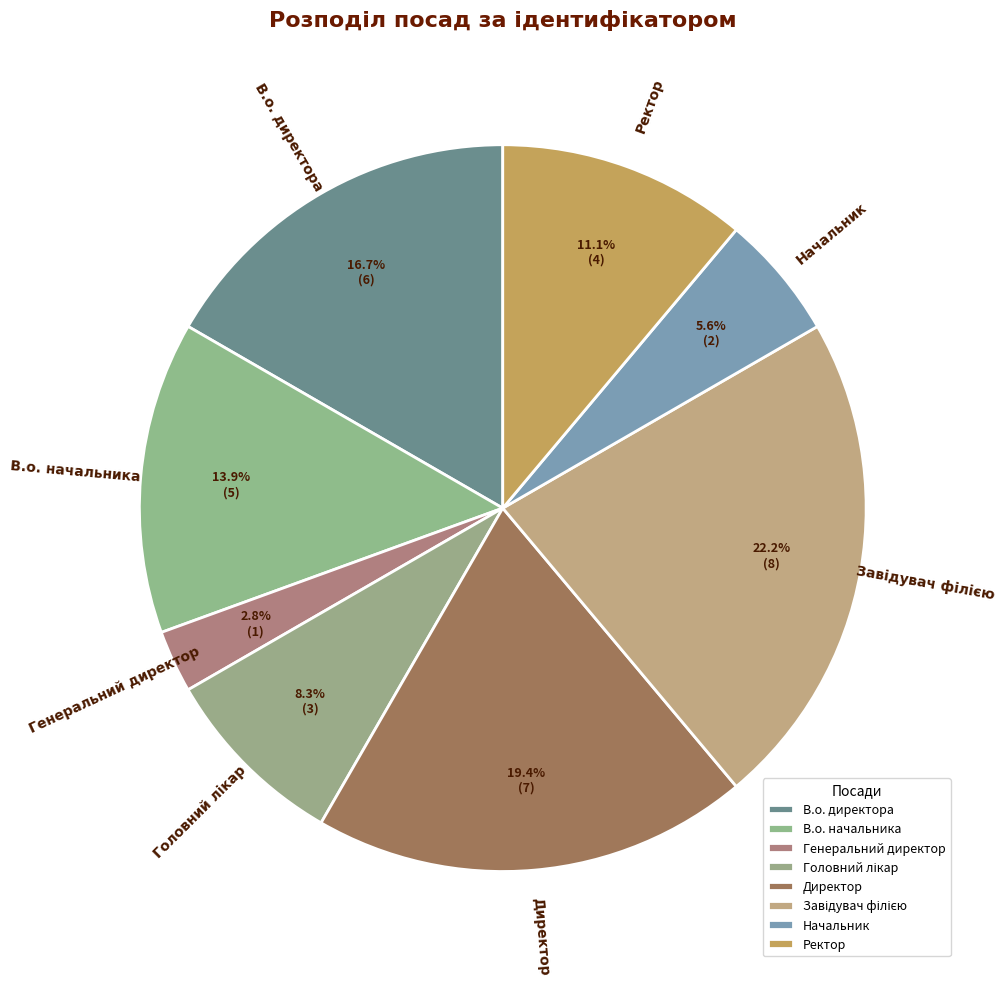

Combined, do В.о. начальника and Генеральний директор account for over 50%?

No